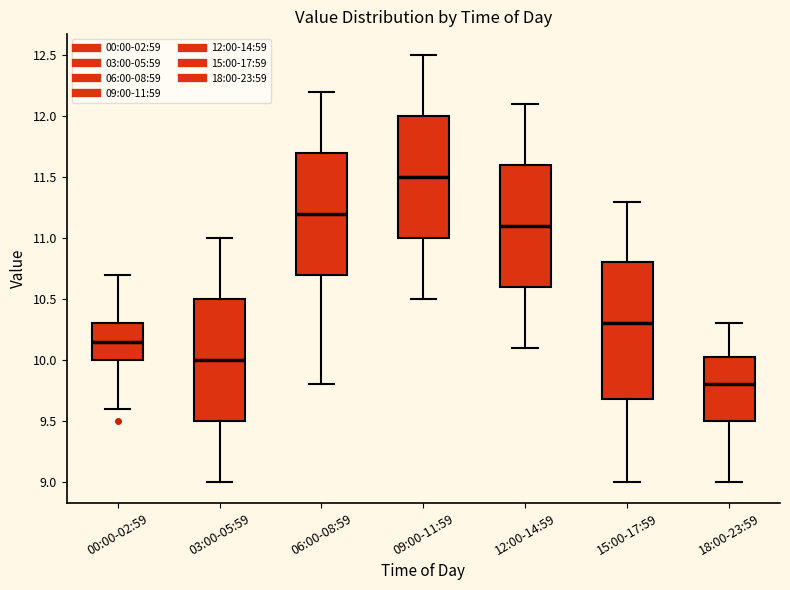

Which box has the lowest median line?

18:00-23:59